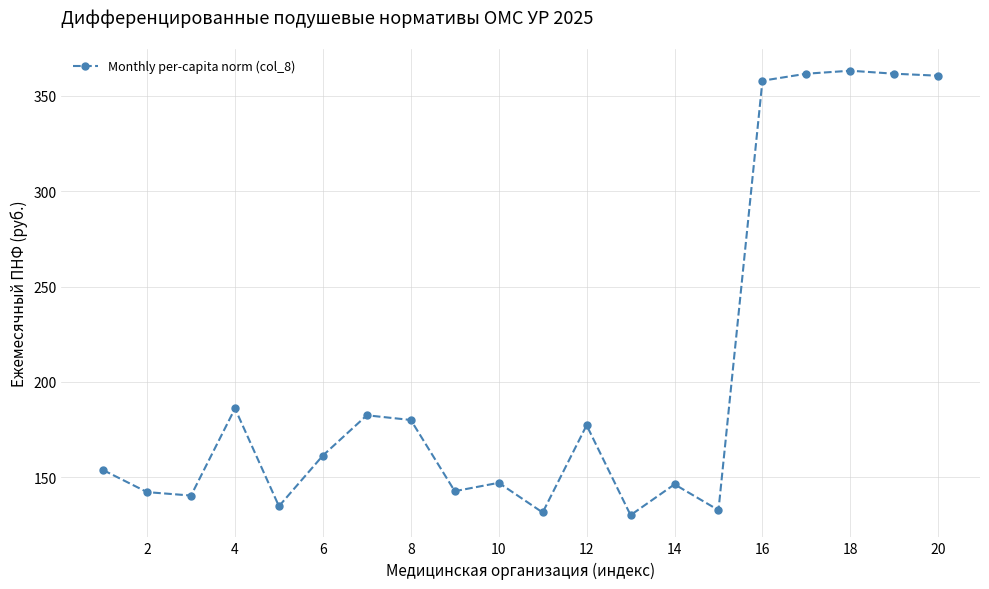

What is the difference between the second highest and second lowest values?

230.2